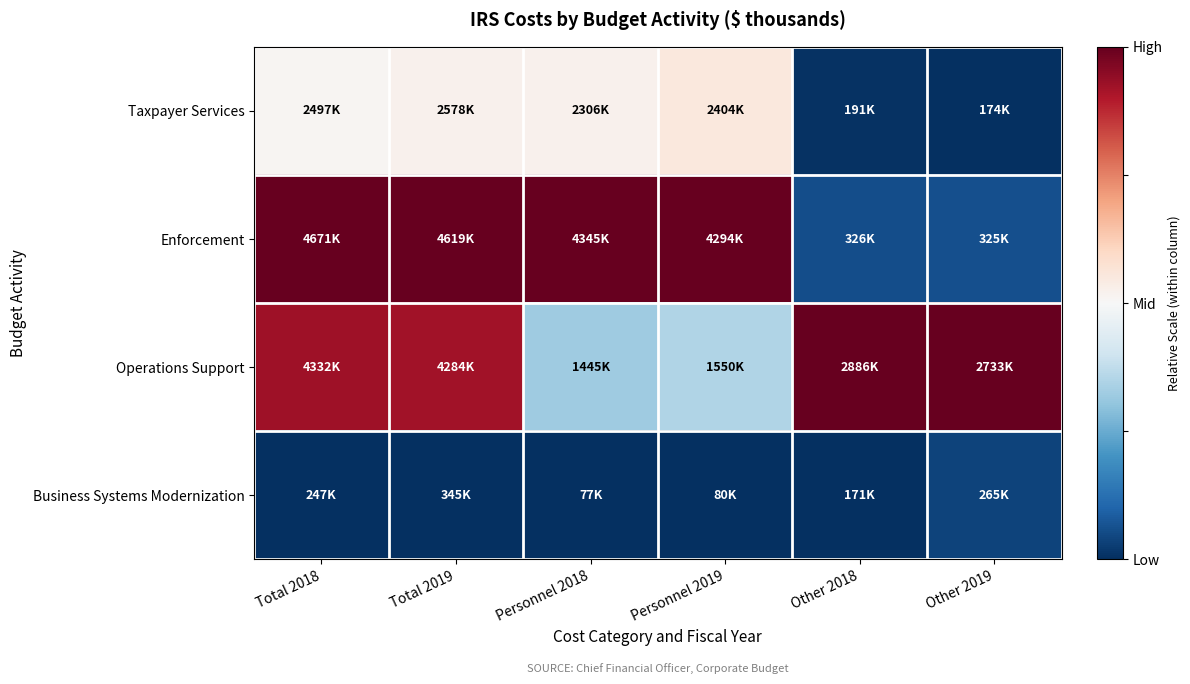

Reading left to right, what are all the values shown in this chart?

Taxpayer Services: Total 2018=0.5	Total 2019=0.5	Personnel 2018=0.5	Personnel 2019=0.6	Other 2018=0.0	Other 2019=0.0
Enforcement: Total 2018=1.0	Total 2019=1.0	Personnel 2018=1.0	Personnel 2019=1.0	Other 2018=0.1	Other 2019=0.1
Operations Support: Total 2018=0.9	Total 2019=0.9	Personnel 2018=0.3	Personnel 2019=0.3	Other 2018=1.0	Other 2019=1.0
Business Systems Modernization: Total 2018=0.0	Total 2019=0.0	Personnel 2018=0.0	Personnel 2019=0.0	Other 2018=0.0	Other 2019=0.0